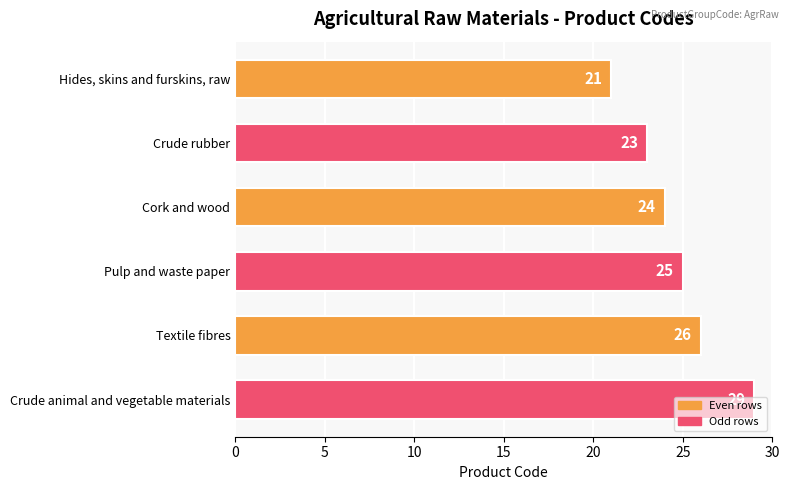

What is the change in value from Hides, skins and furskins, raw to Pulp and waste paper?

+4